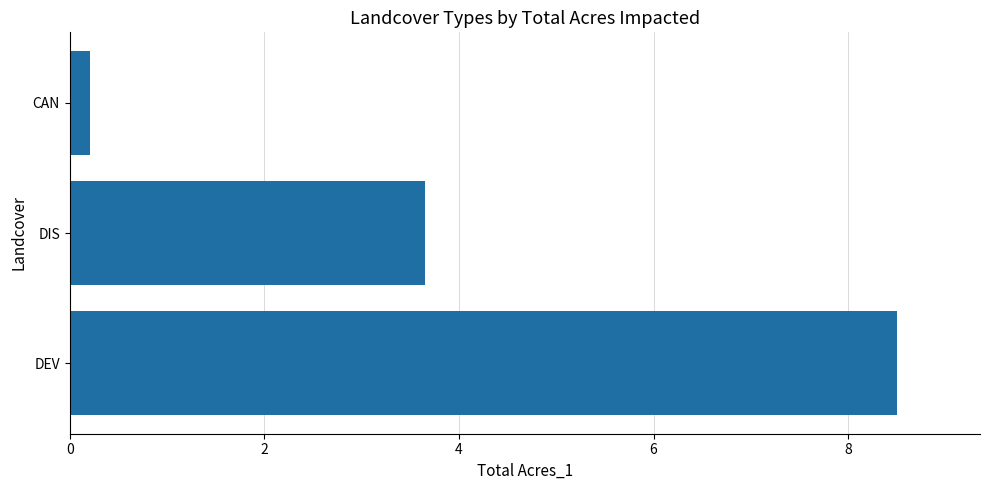

At which label is the value closest to 4?

DIS